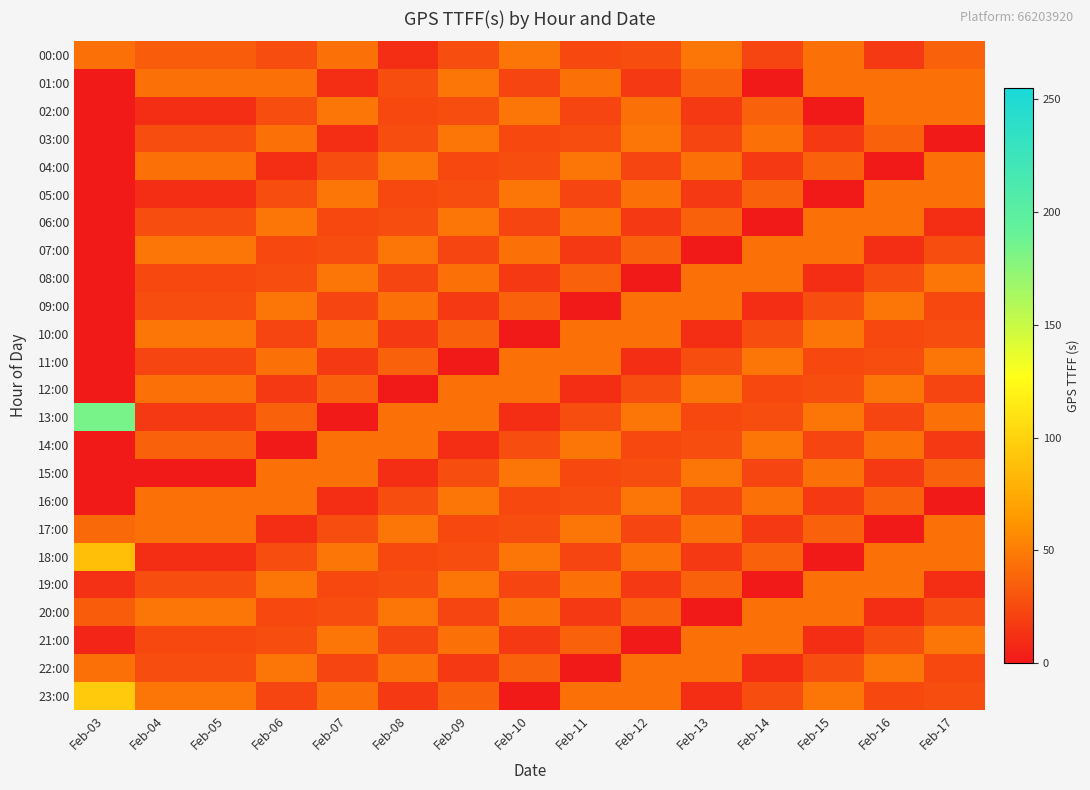

Which series has the widest spread of values?

13:00